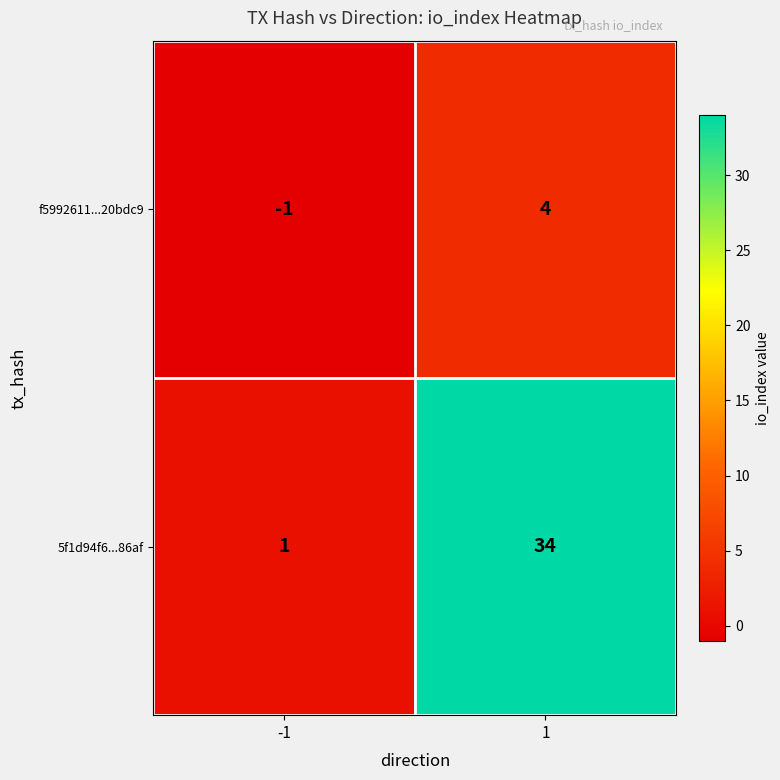

What is the approximate value of 5f1d94f6...86af at 1?

34